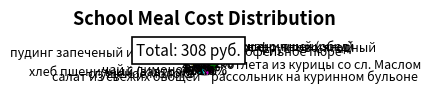

To the nearest percent, what is the average slice percentage?

9%